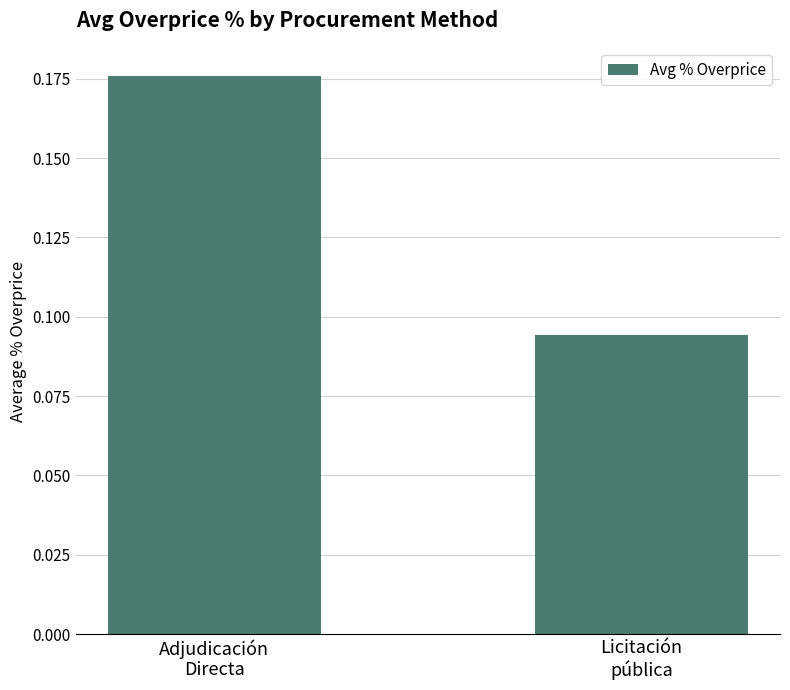

What is the sum of all values?

0.3